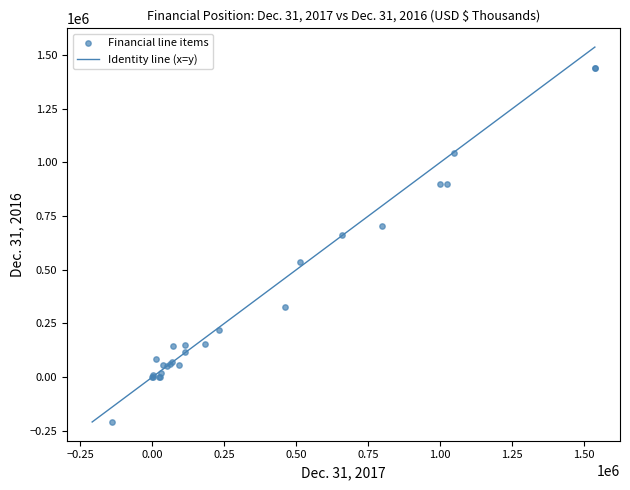

What Y value in the scatter plot is closest to 614839?

663828